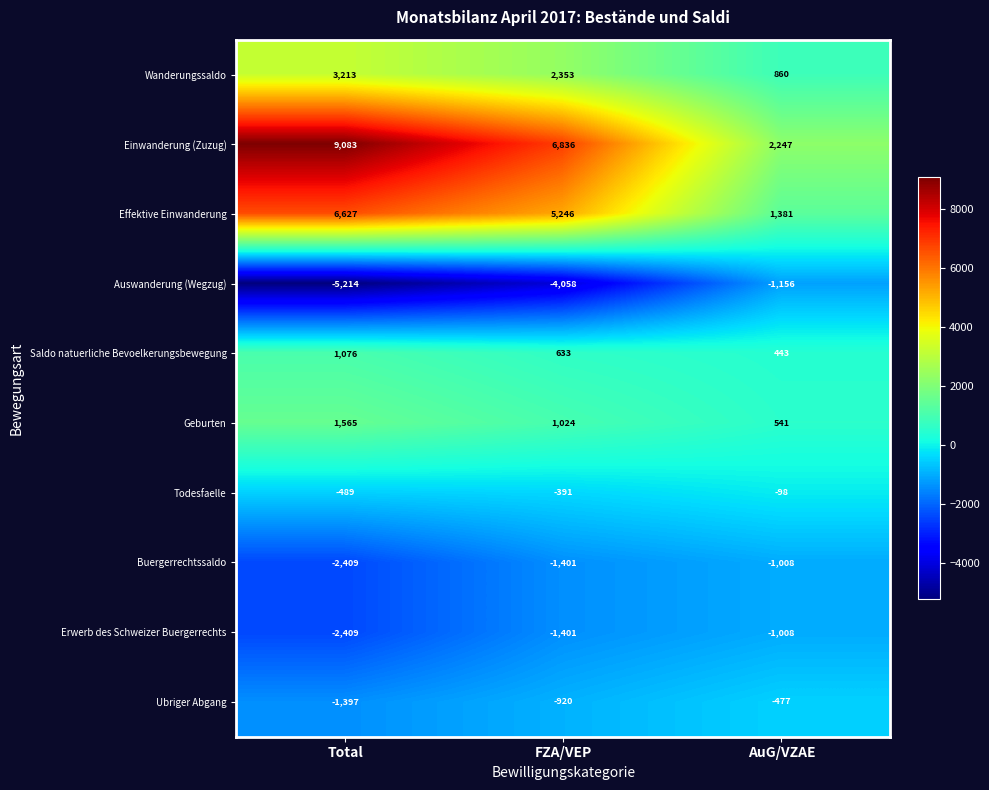

What is the sum of all Auswanderung (Wegzug) values?

-10428